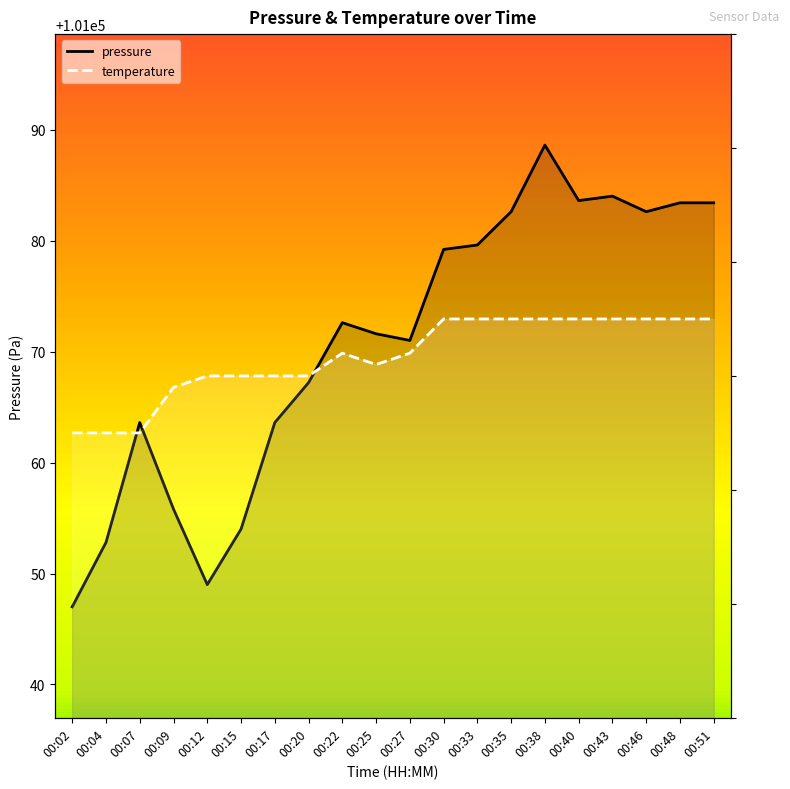

What is the difference between the temperature values at 00:04 and 00:22?

0.1